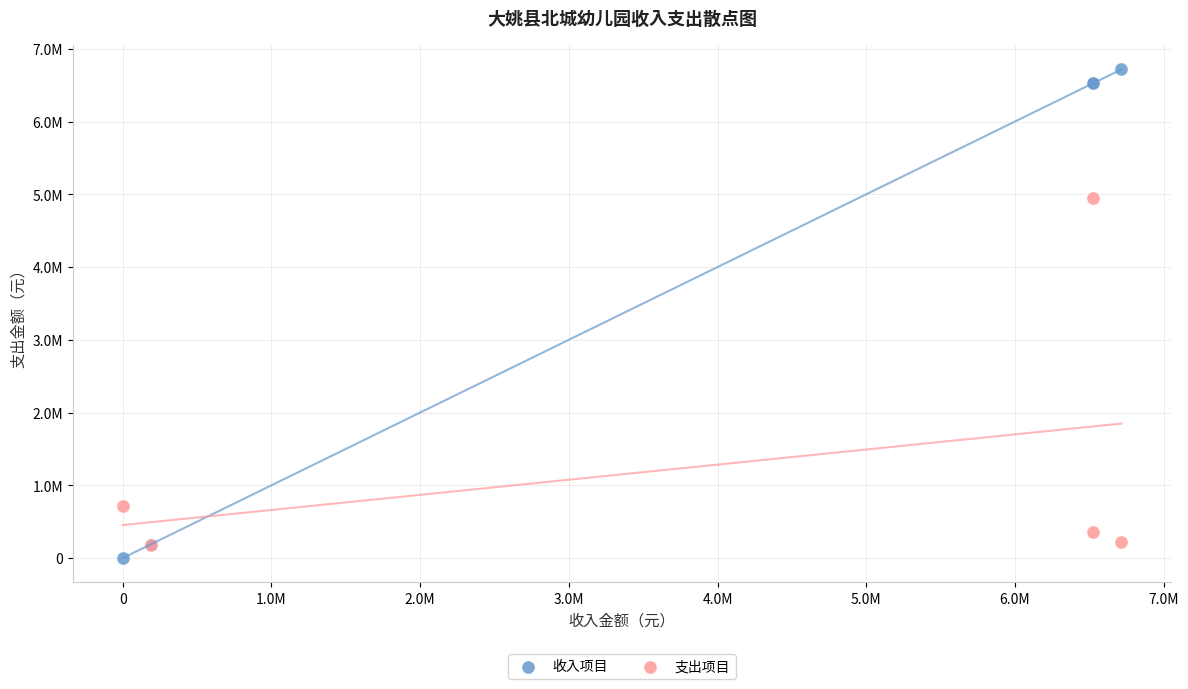

Which series contains the lowest Y value?

收入项目